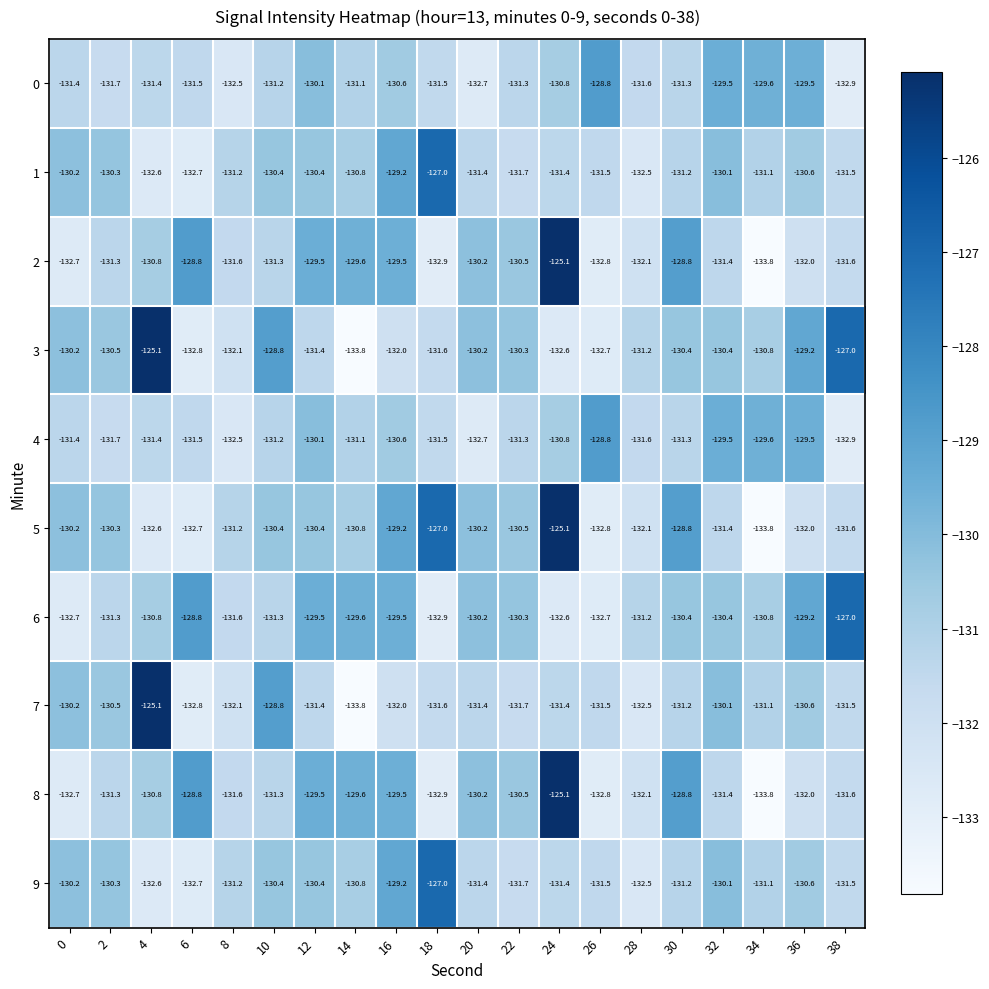

Between 6 and 22, which series saw the biggest shift?

3